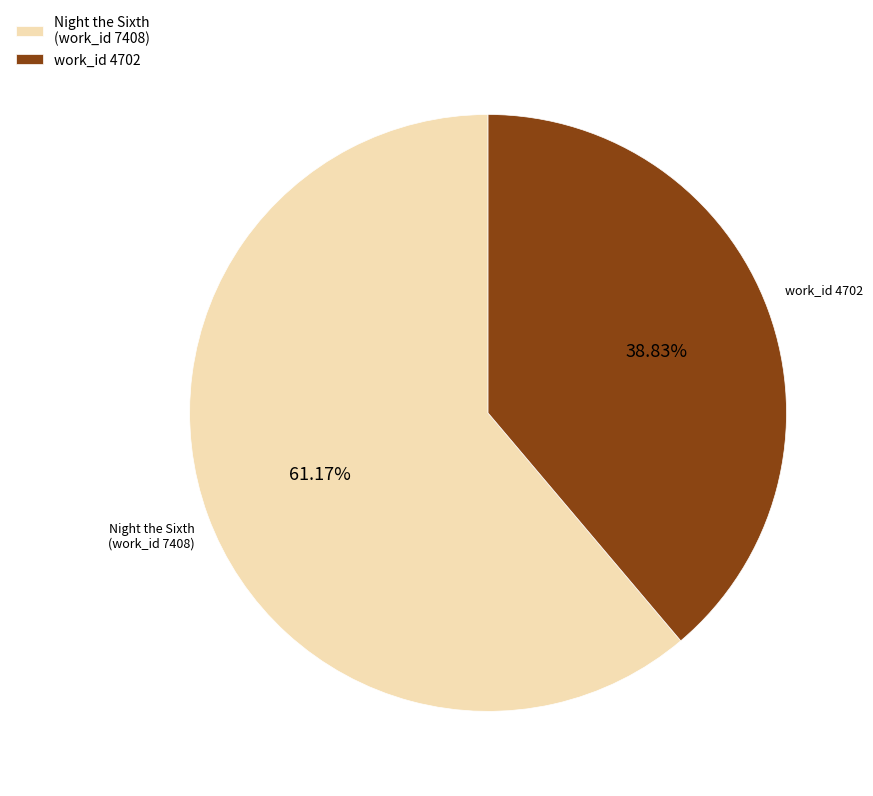

What is the smallest slice in the pie chart?

work_id 4702